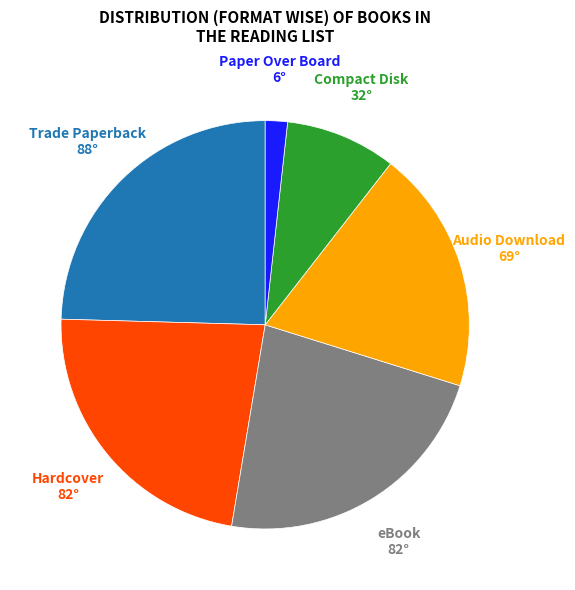

Which slice is the smallest?

Paper Over Board